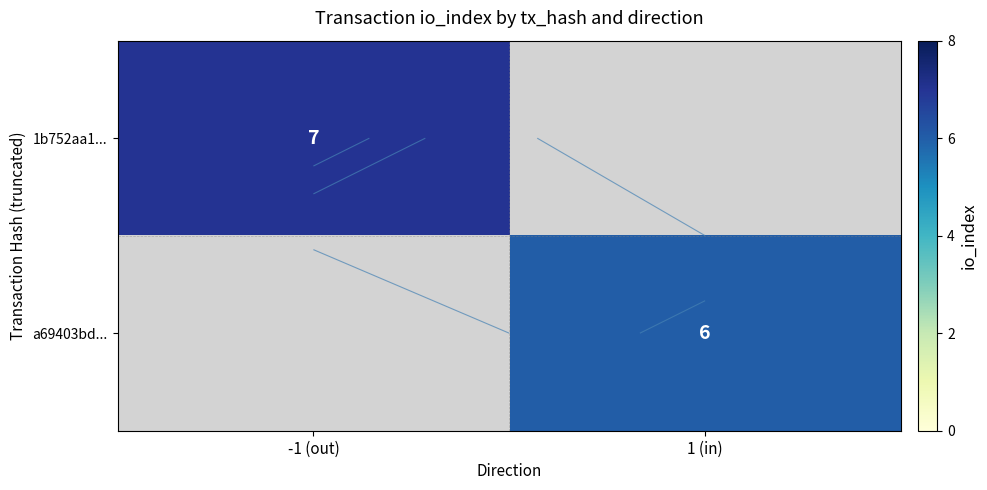

Is the value of 1b752aa1... at 1 (in) greater than the value of a69403bd... at -1 (out)?

No